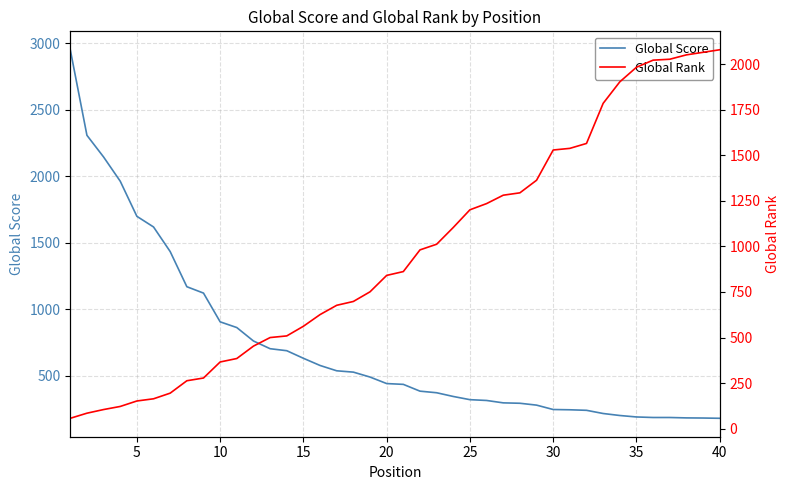

What is the minimum value for Global Score?

180